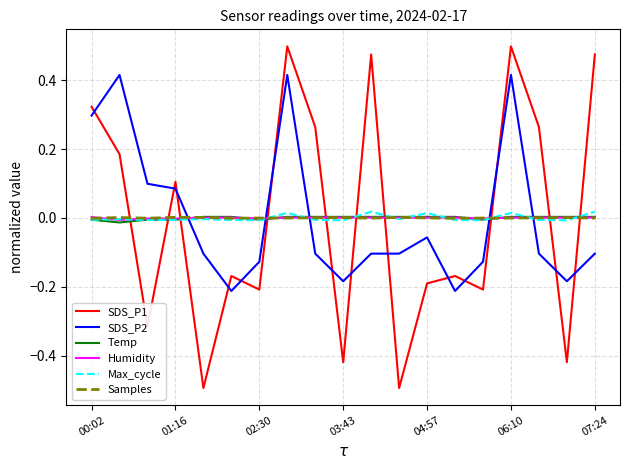

Which series has the widest spread of values?

SDS_P1